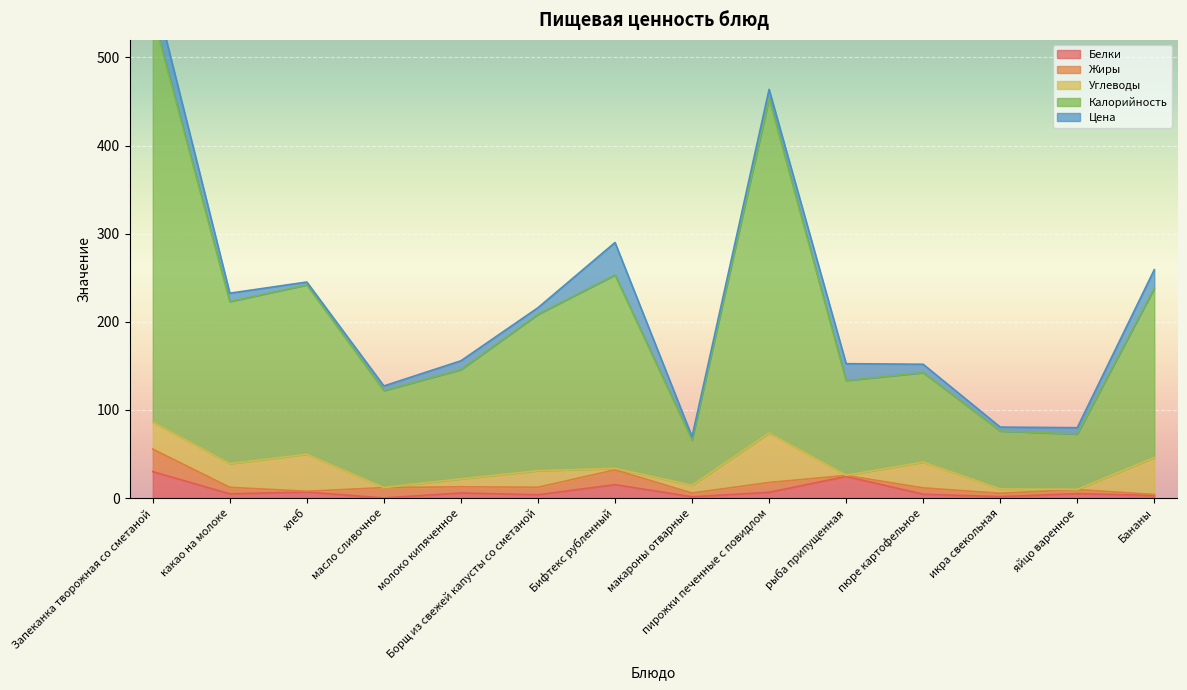

The value of Белки at Запеканка творожная со сметаной is 30.0. True or false?

True